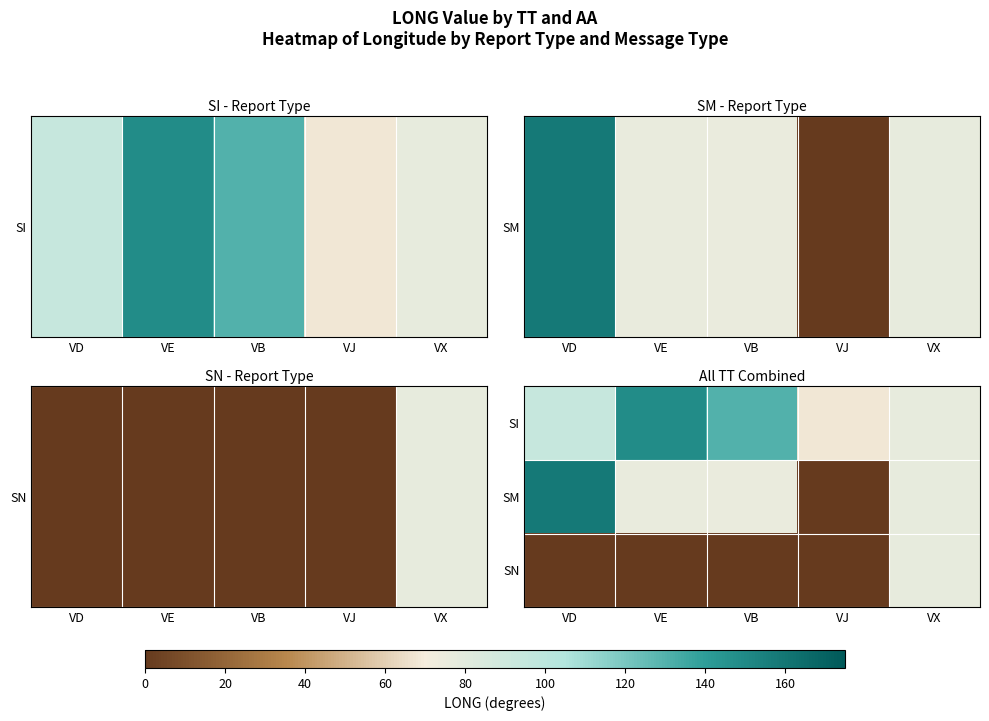

Reading right to left, list all the values displayed in this chart.

SI: VX=0.4	VJ=0.4	VB=0.7	VE=0.8	VD=0.5
SM: VX=0.4	VJ=0.0	VB=0.4	VE=0.4	VD=0.9
SN: VX=0.4	VJ=0.0	VB=0.0	VE=0.0	VD=0.0